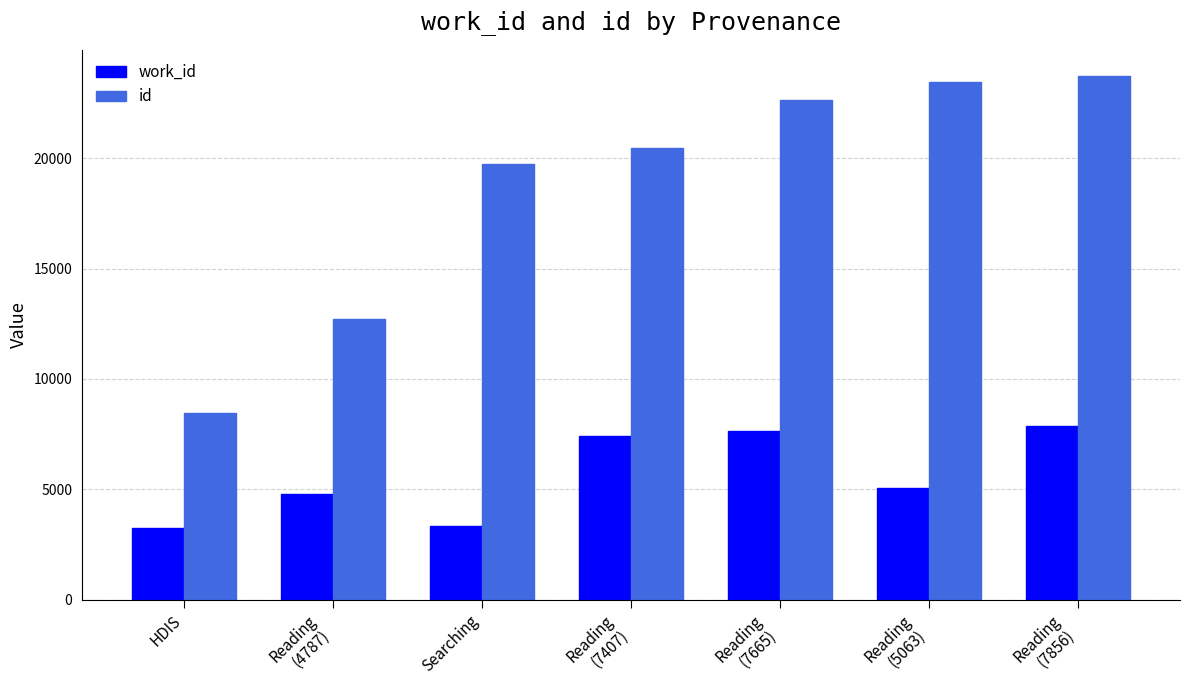

What is the spread (max minus min) of values at Reading
(5063)?

18377